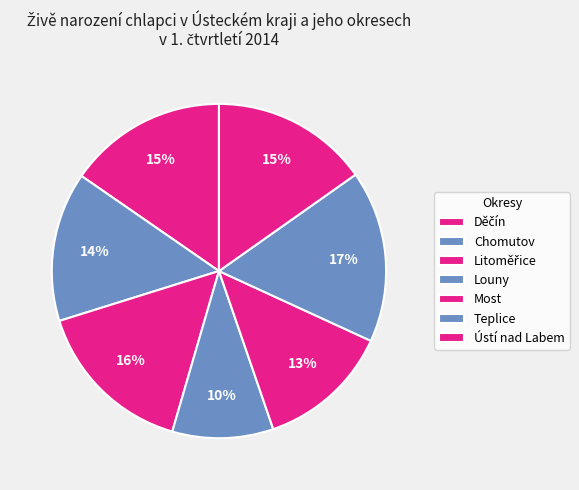

How many segments does this pie chart have?

7